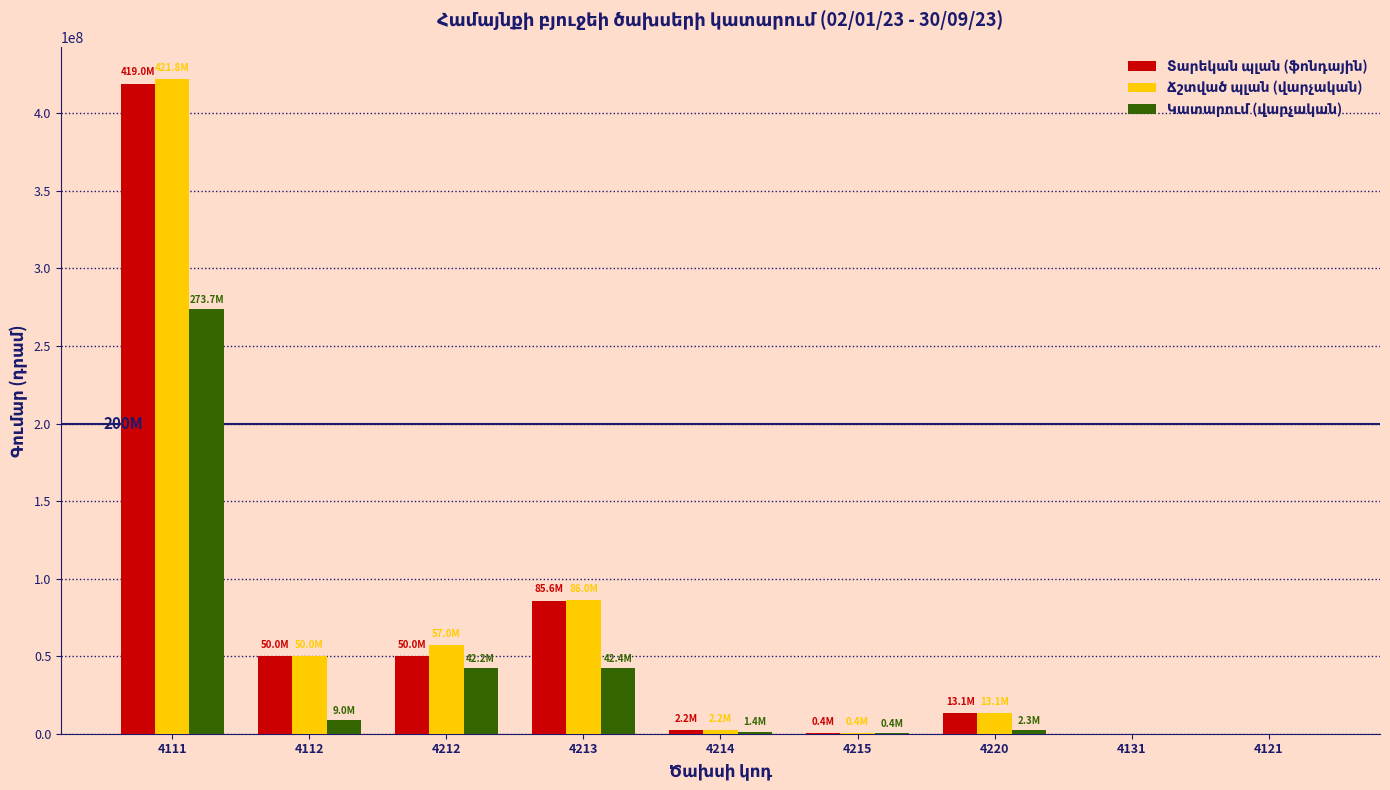

What is the greatest value displayed?

421789559